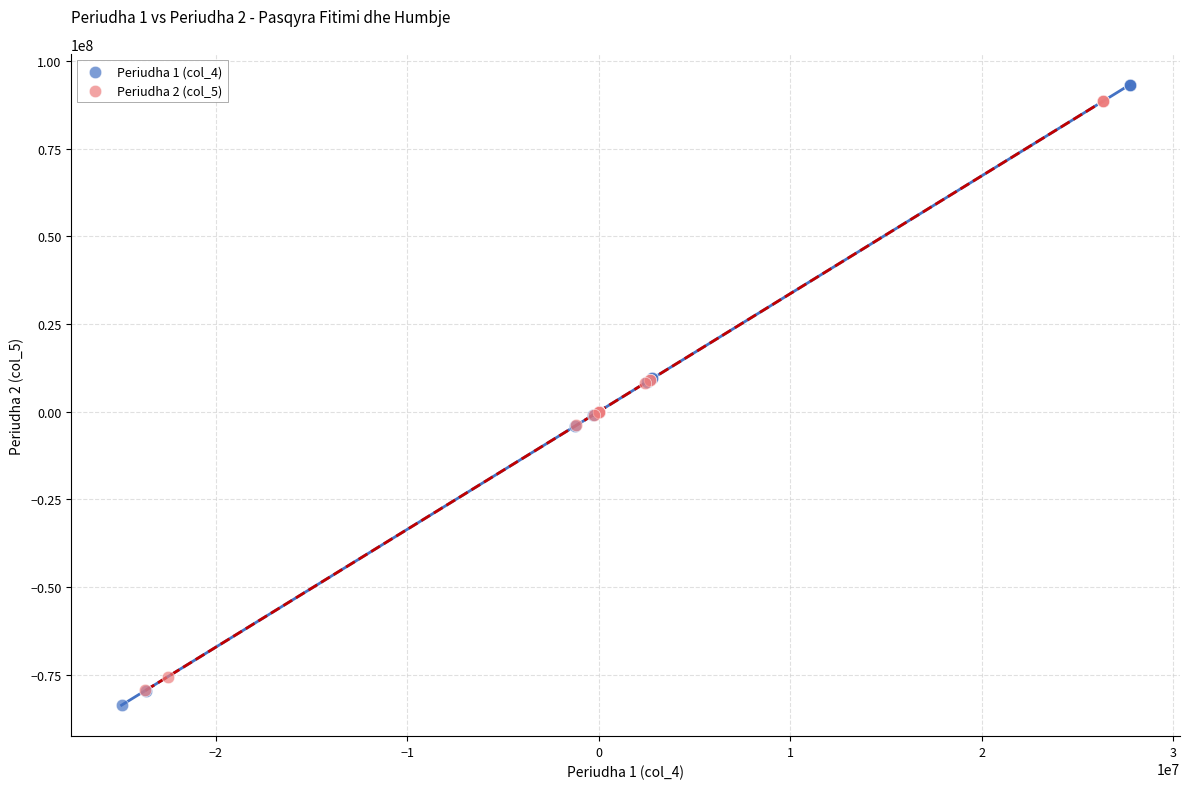

Which series has the largest Y range (max minus min)?

Periudha 1 (col_4)